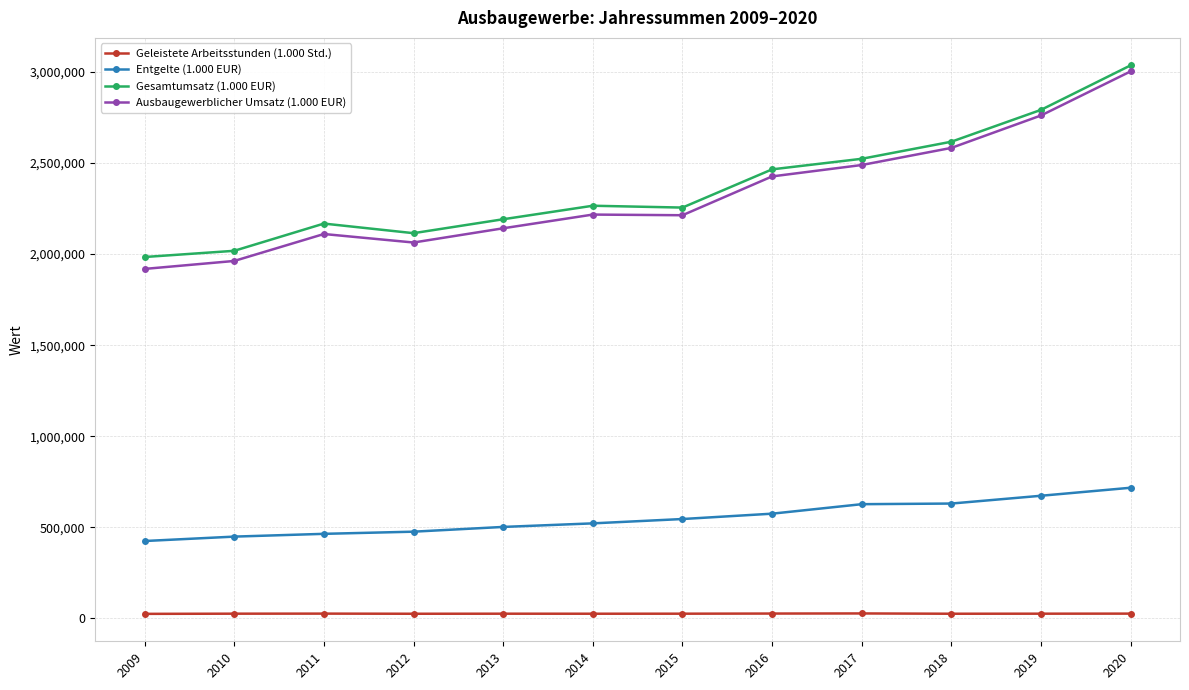

Which series has the largest range (max minus min)?

Ausbaugewerblicher Umsatz (1.000 EUR)